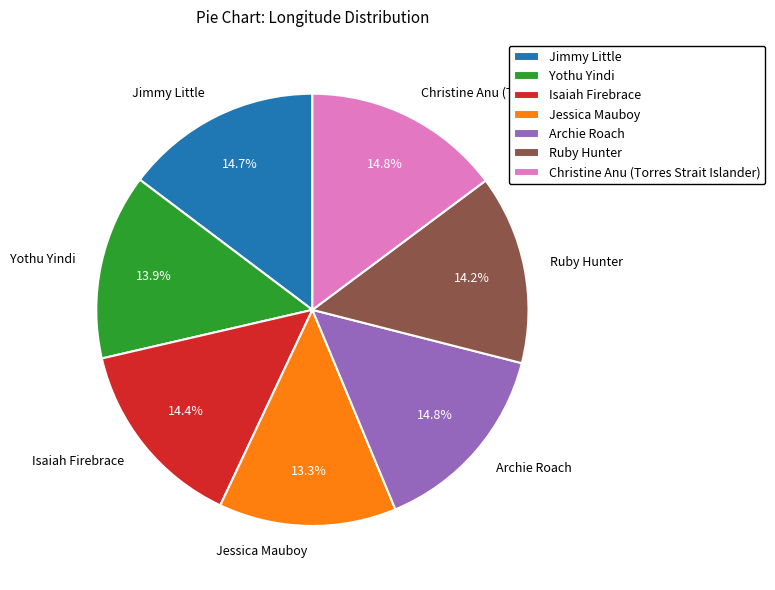

Approximately how many times larger is the value at Jimmy Little compared to Archie Roach?

1.0